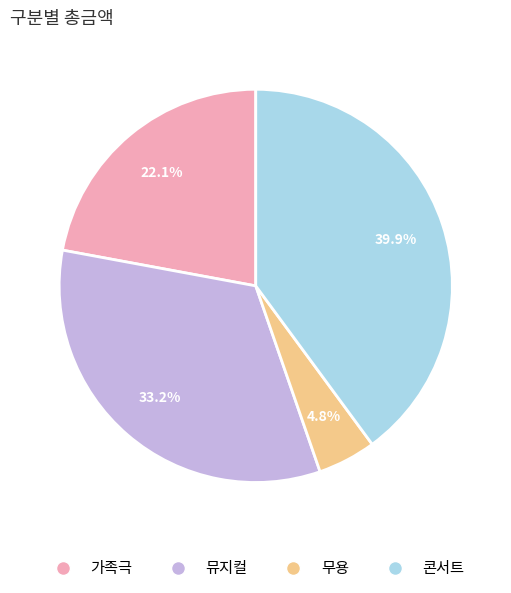

What is the total percentage of 콘서트 and 뮤지컬?

73.1%